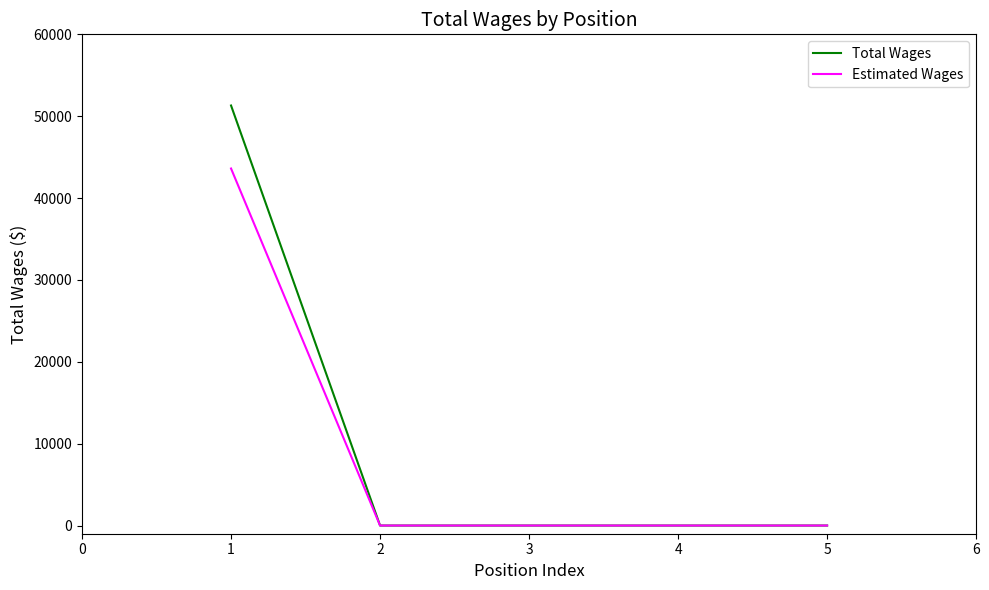

List the series in order of their peak value, lowest first.

Estimated Wages, Total Wages